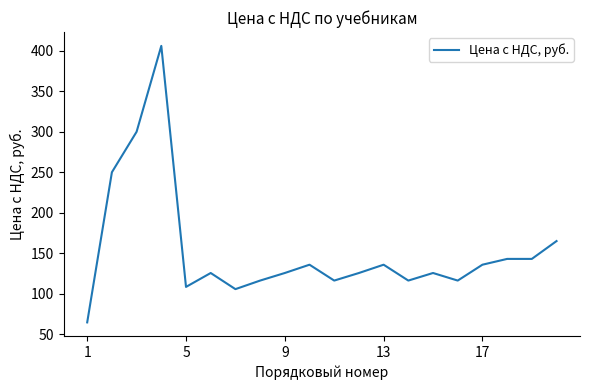

What is the difference between the maximum and minimum values?

341.1